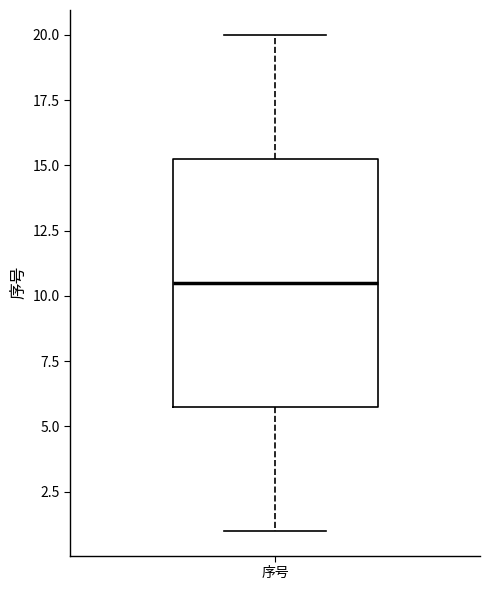

Read this box plot against the y-axis: the position of the median line, the range covered by the box, and the ends of both whiskers. The values are not printed on the chart, so give them approximately, as read against the axis.

median 10.5, box 6.0 to 15.5, whiskers 1.0 to 20.0